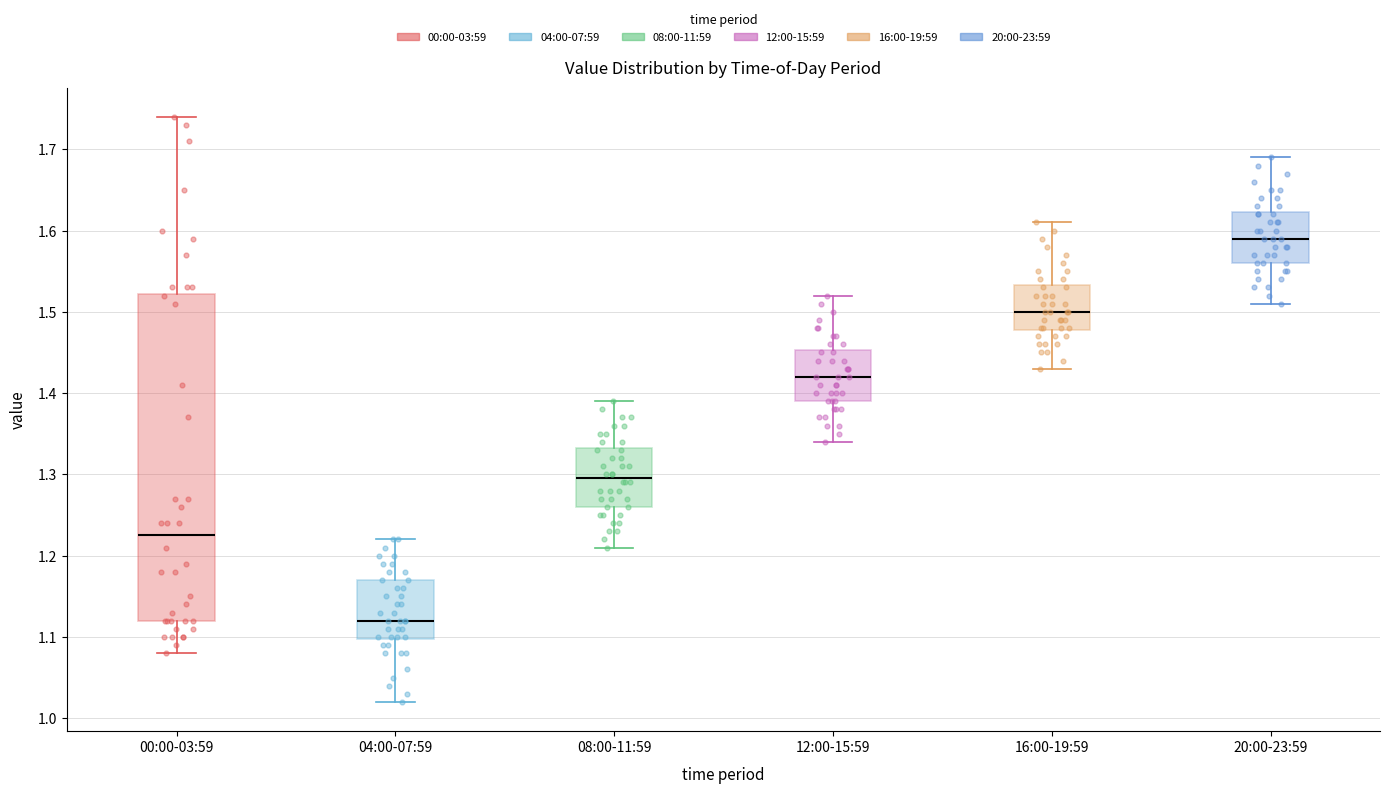

Where does the median line of the box for 12:00-15:59 sit on the y-axis? The values are not printed on the chart, so give them approximately, as read against the axis.

1.42